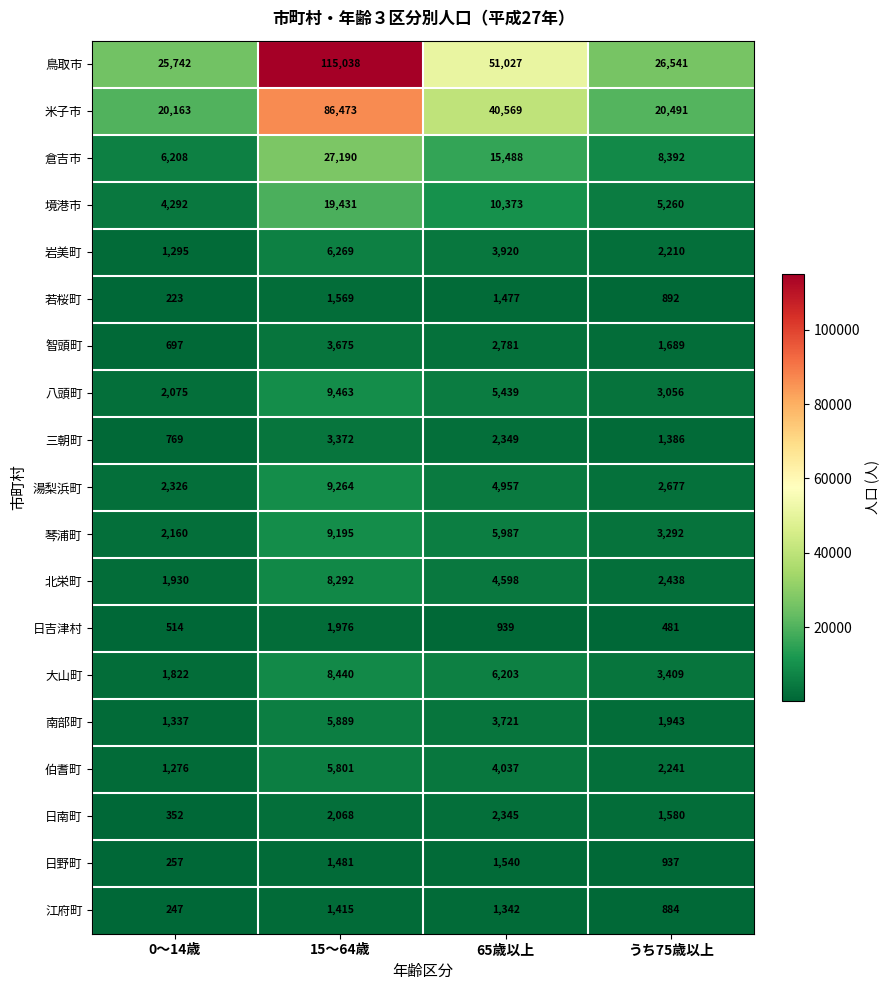

What is the spread (max minus min) of values at 0～14歳?

25519